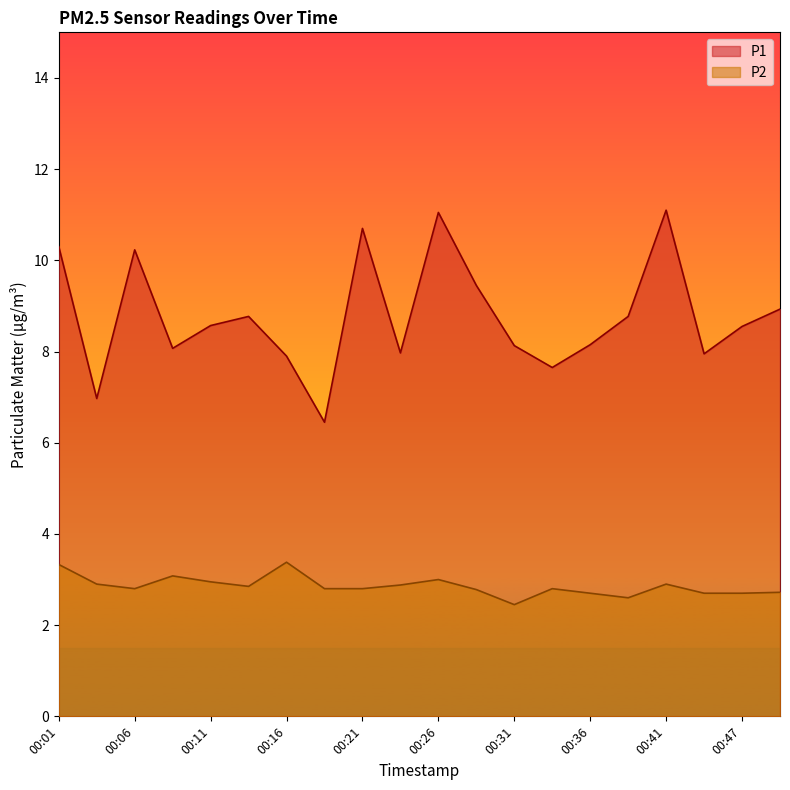

Rank the categories by P2 value from lowest to highest.

00:31, 00:38, 00:36, 00:44, 00:47, 00:51, 00:28, 00:06, 00:19, 00:21, 00:33, 00:14, 00:24, 00:04, 00:41, 00:11, 00:26, 00:09, 00:01, 00:16